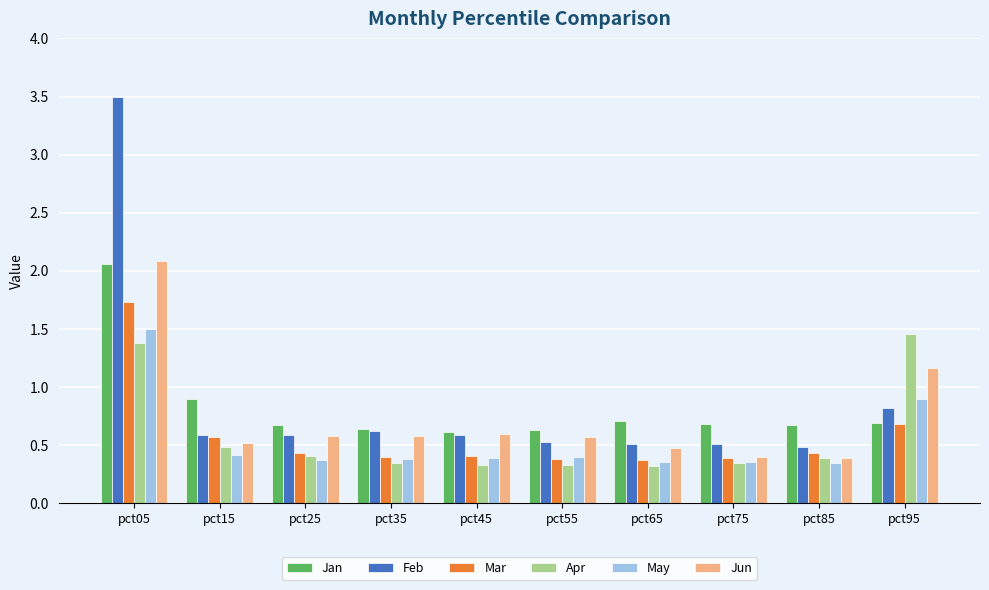

Where is Jun nearest to the value 1?

pct95